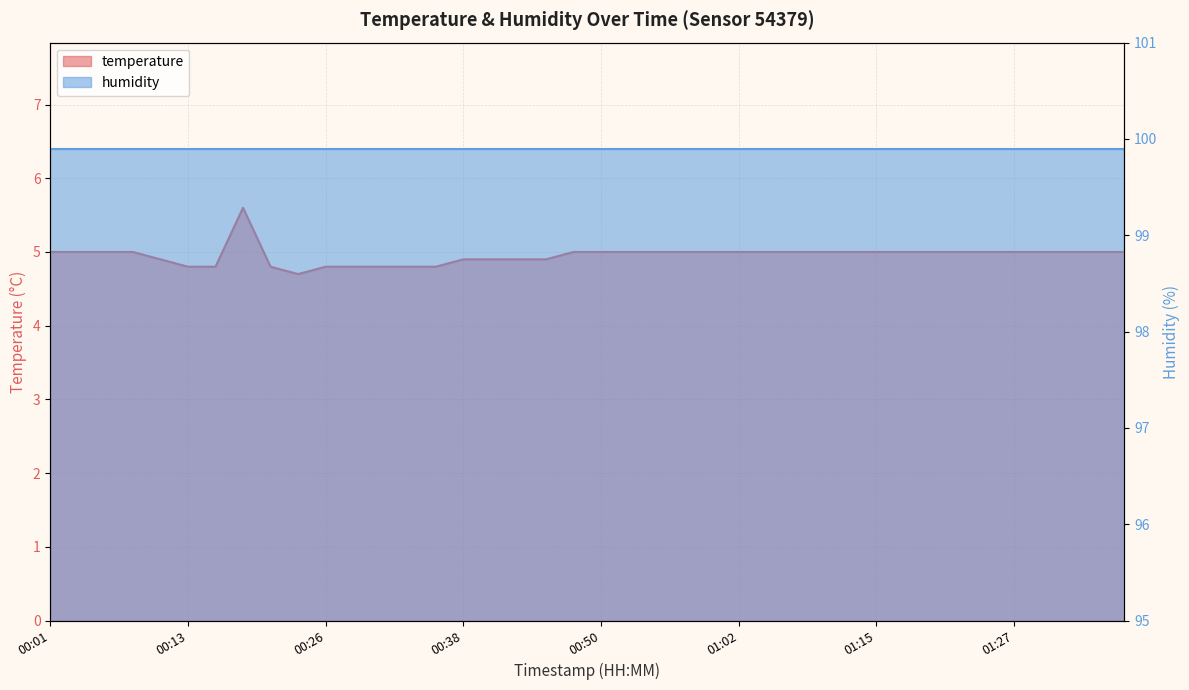

At which category does the data reach its first local peak?

00:18